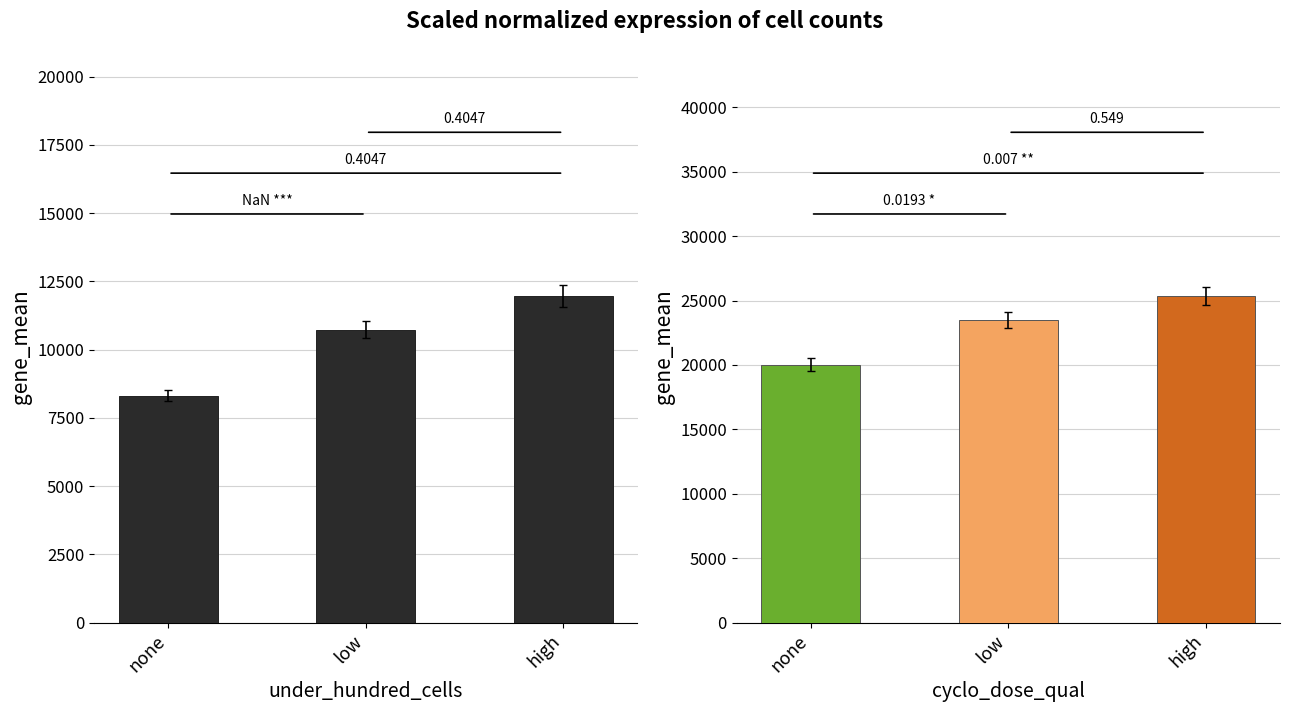

What position from the left is low?

2